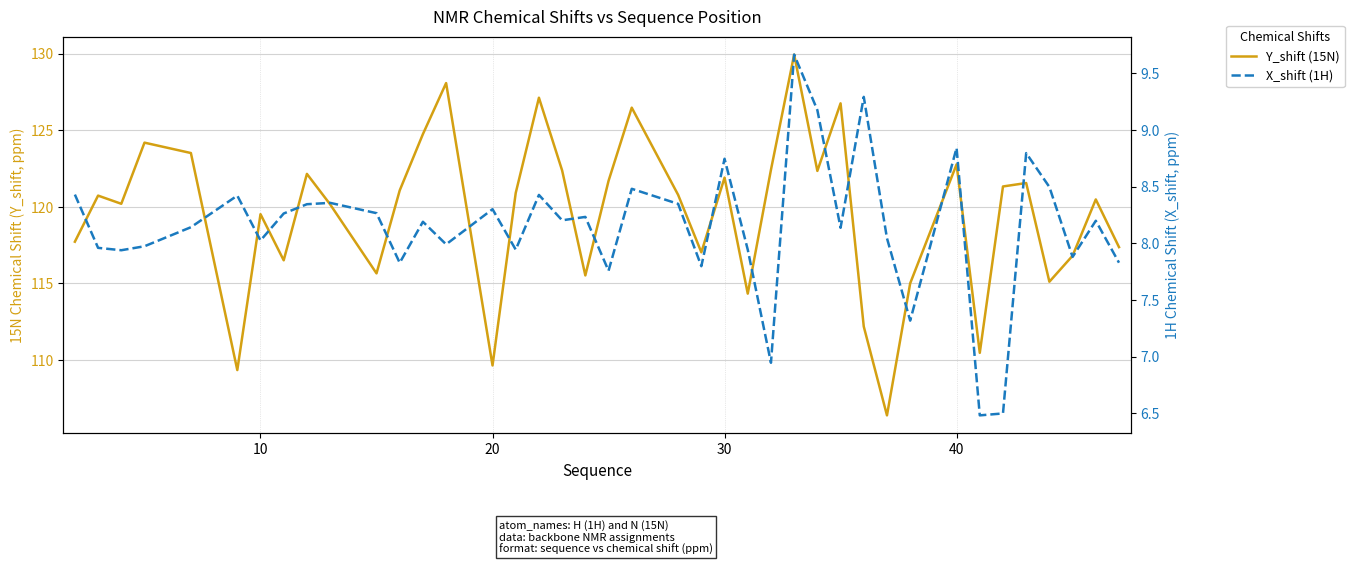

How many categories are shown in the chart?

40